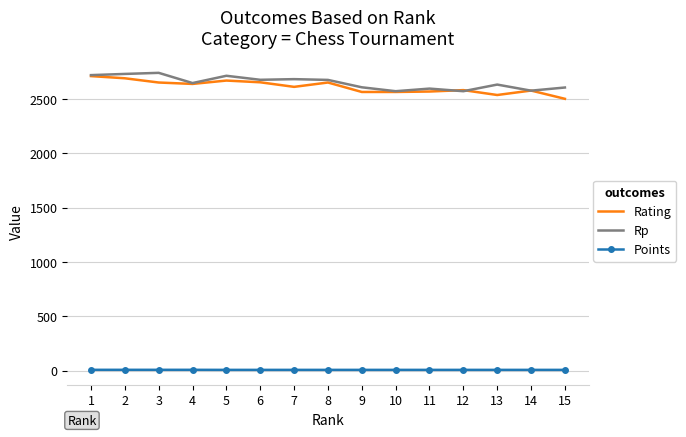

What is the sum of all Rating values?

39164.0